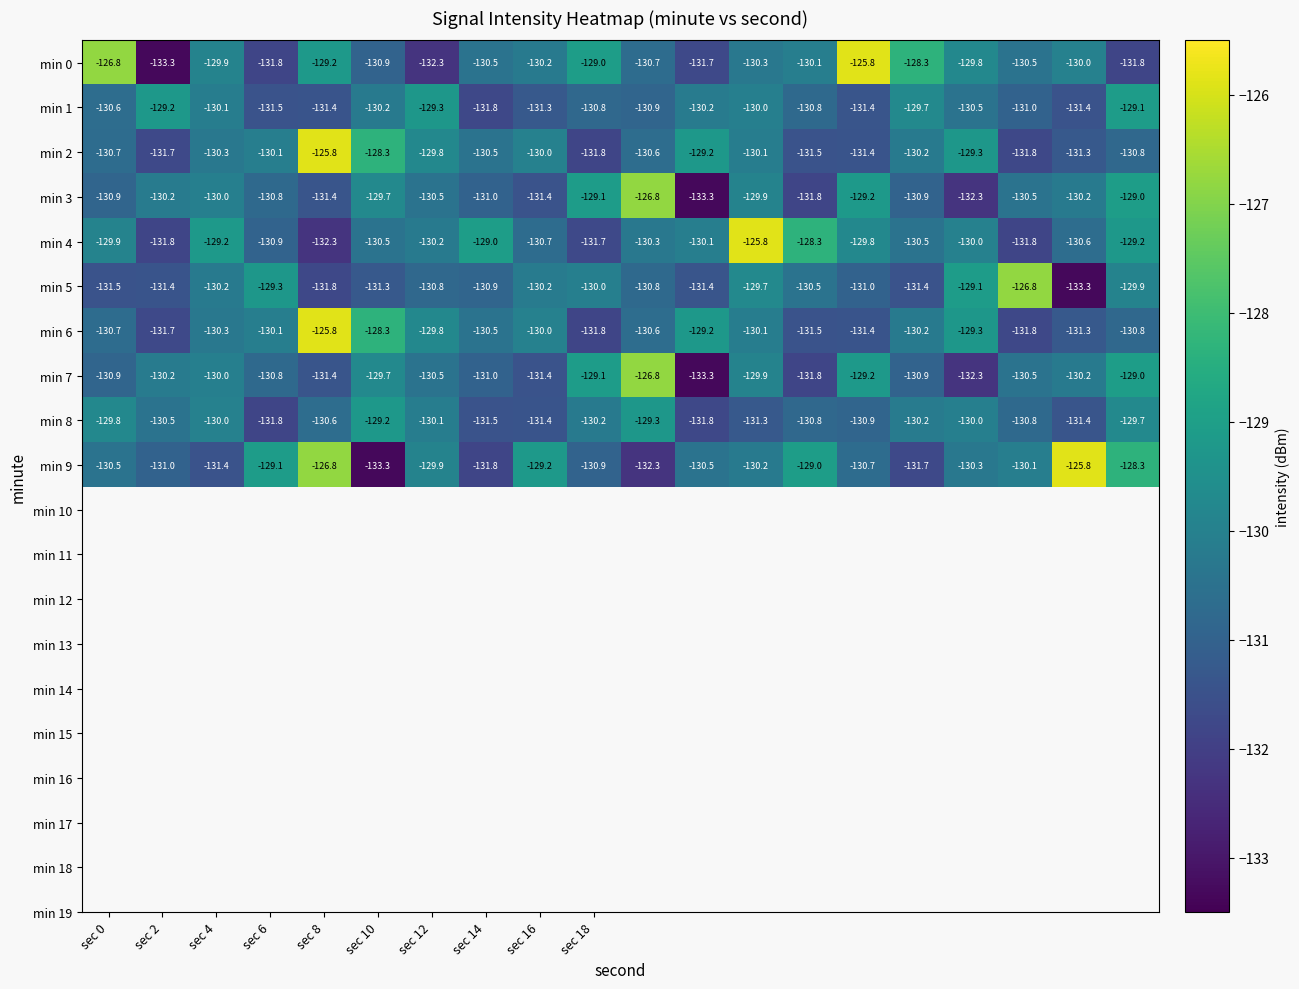

What is the minimum value for min 5?

-133.3